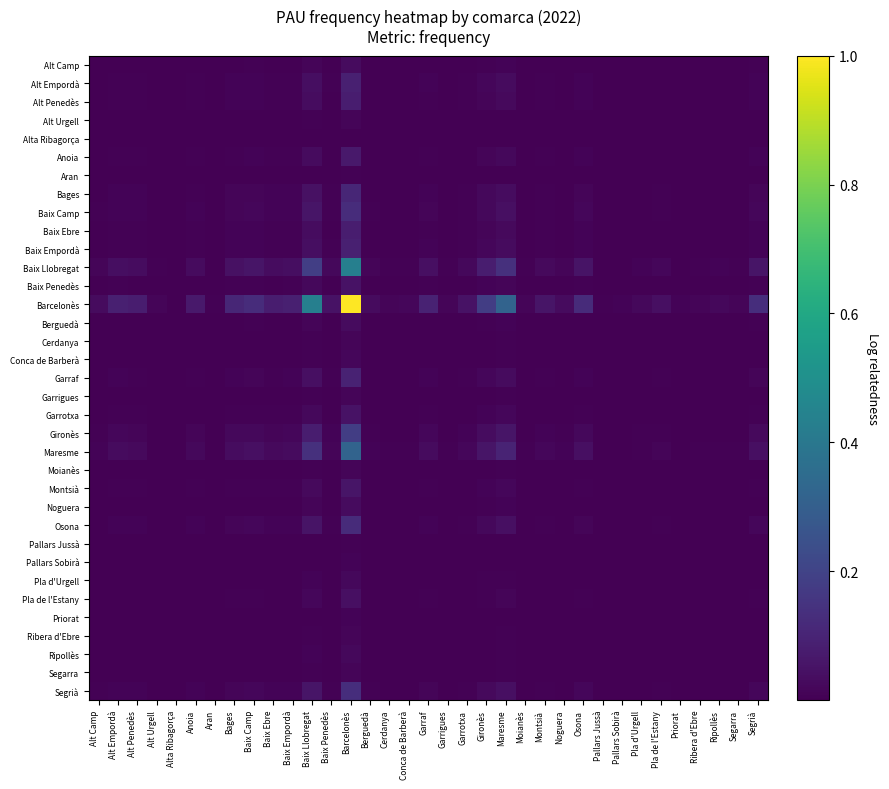

Which category has the lowest value across all series?

Alta Ribagorça